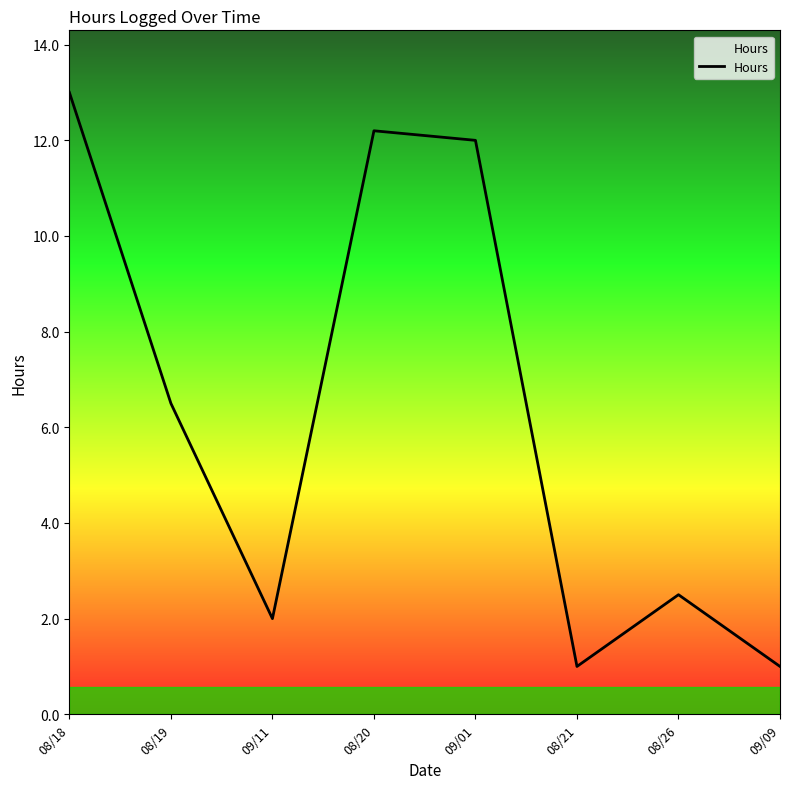

At which label is the value closest to 7?

08/19